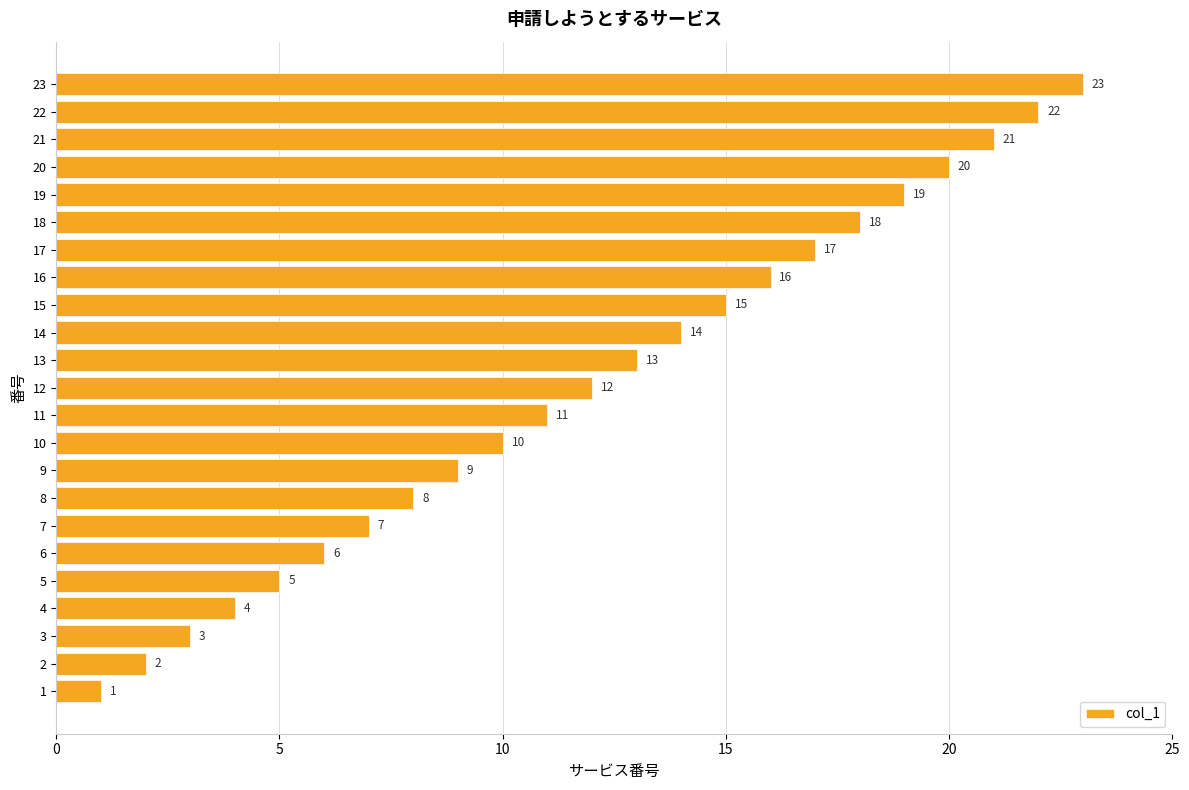

Rank the categories by value from lowest to highest.

1, 2, 3, 4, 5, 6, 7, 8, 9, 10, 11, 12, 13, 14, 15, 16, 17, 18, 19, 20, 21, 22, 23